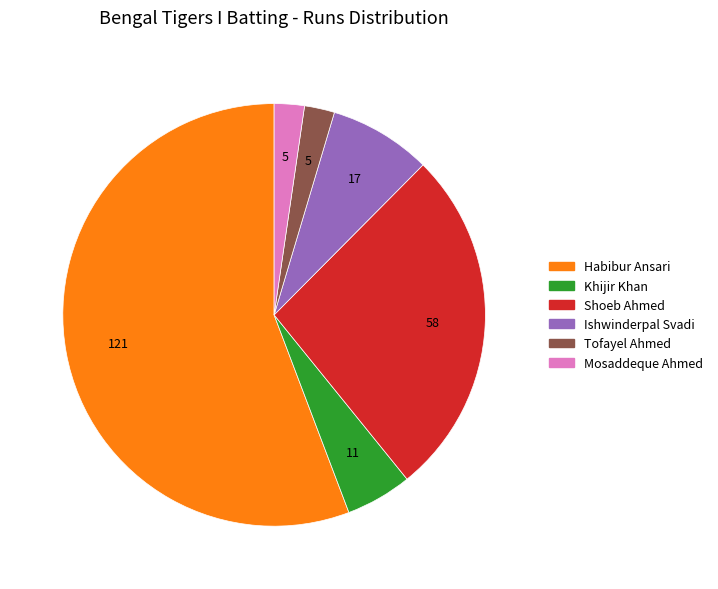

Is there any slice that represents more than half of the pie?

Yes